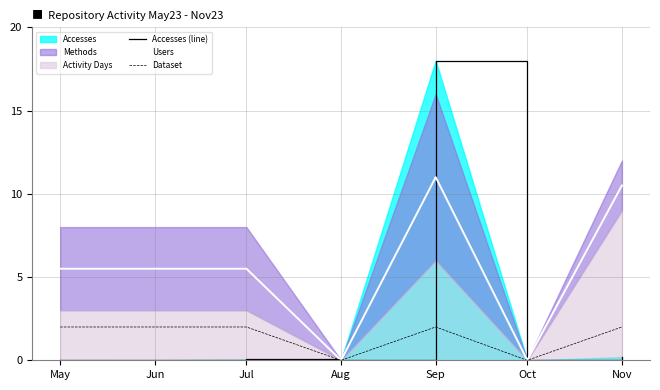

What is the greatest value displayed?

18.0